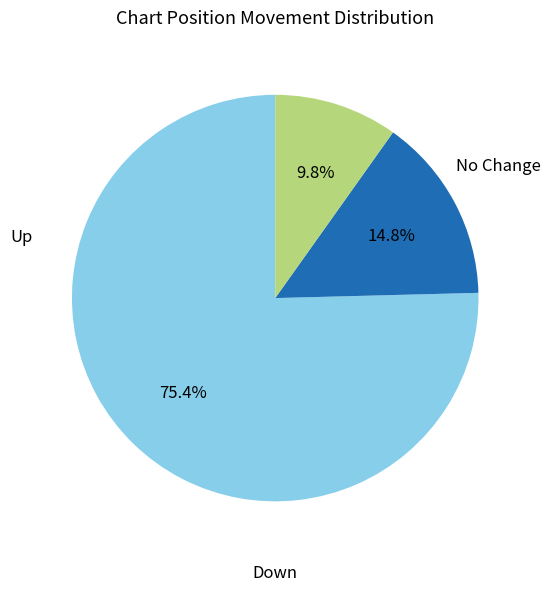

Is there a majority slice in this chart?

Yes